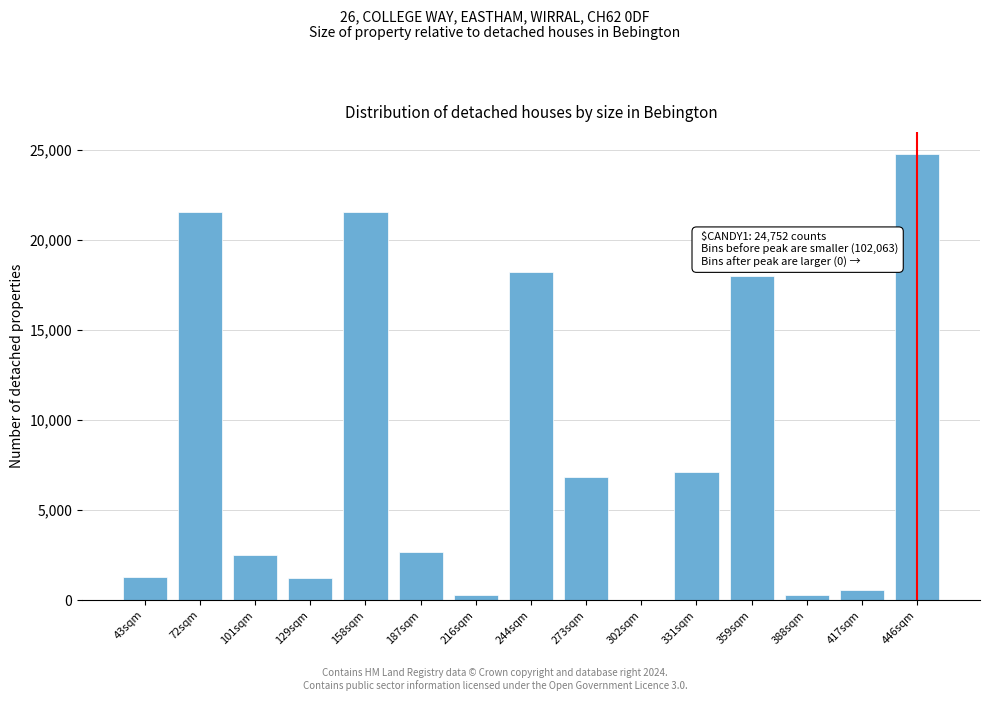

At which category does the chart reach its peak across all series?

446sqm